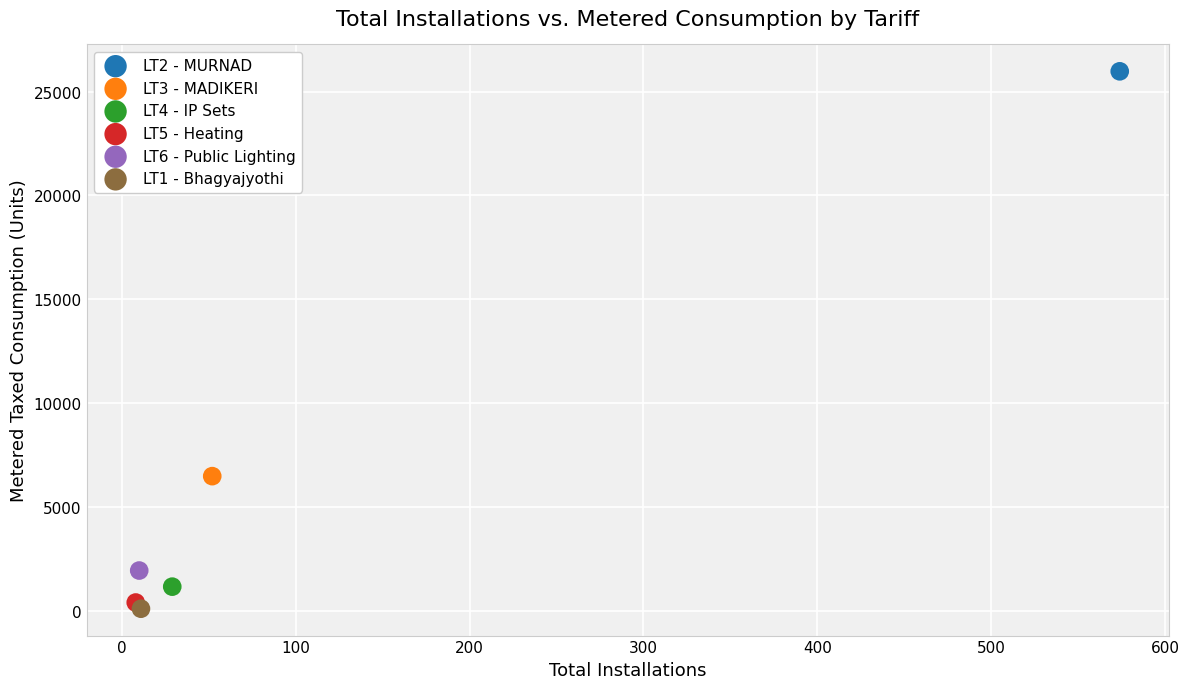

Which series reaches the maximum Y coordinate?

LT2 - MURNAD